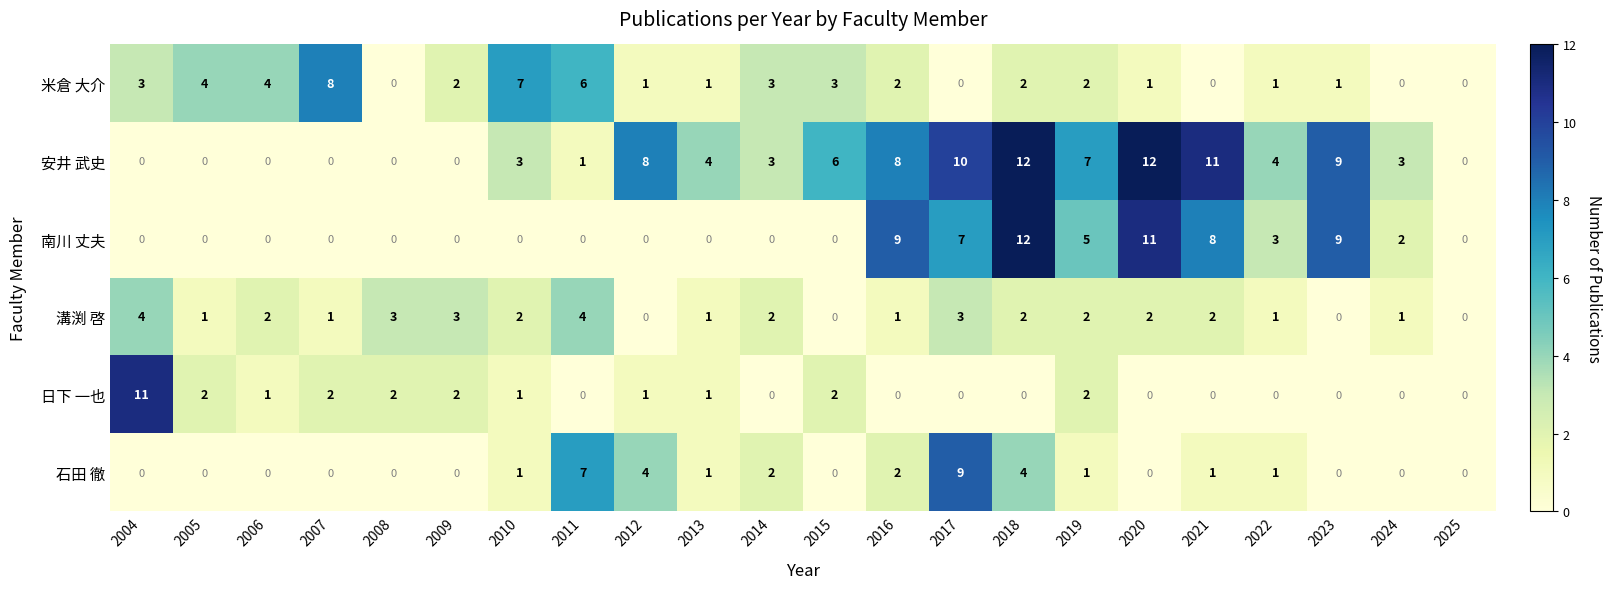

The value of 溝渕 啓 at 2009 is 4. True or false?

False